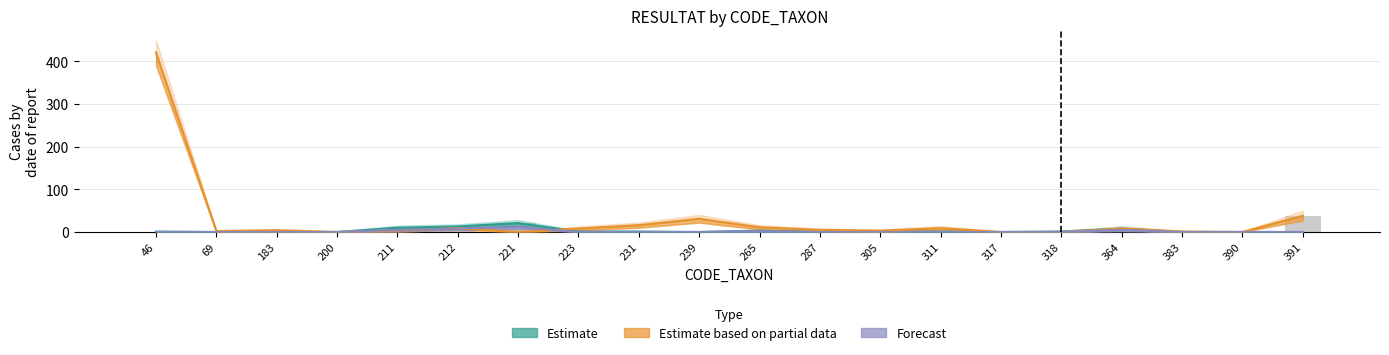

What is the value of the Estimate based on partial data bar at the 12th from the left?

5